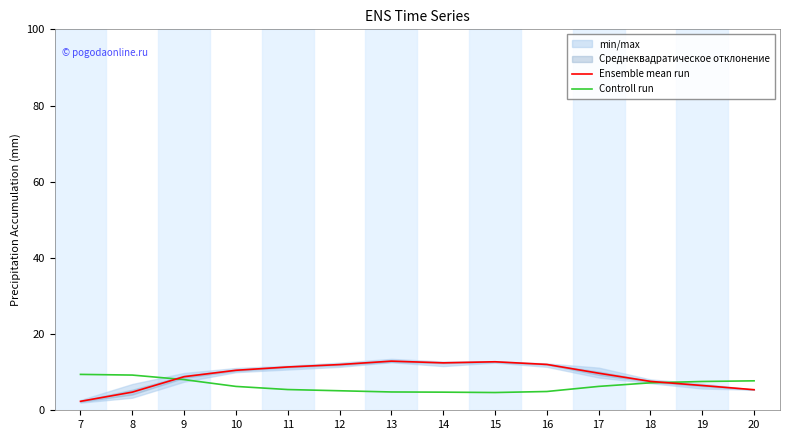

Does the chart have visible grid lines?

No